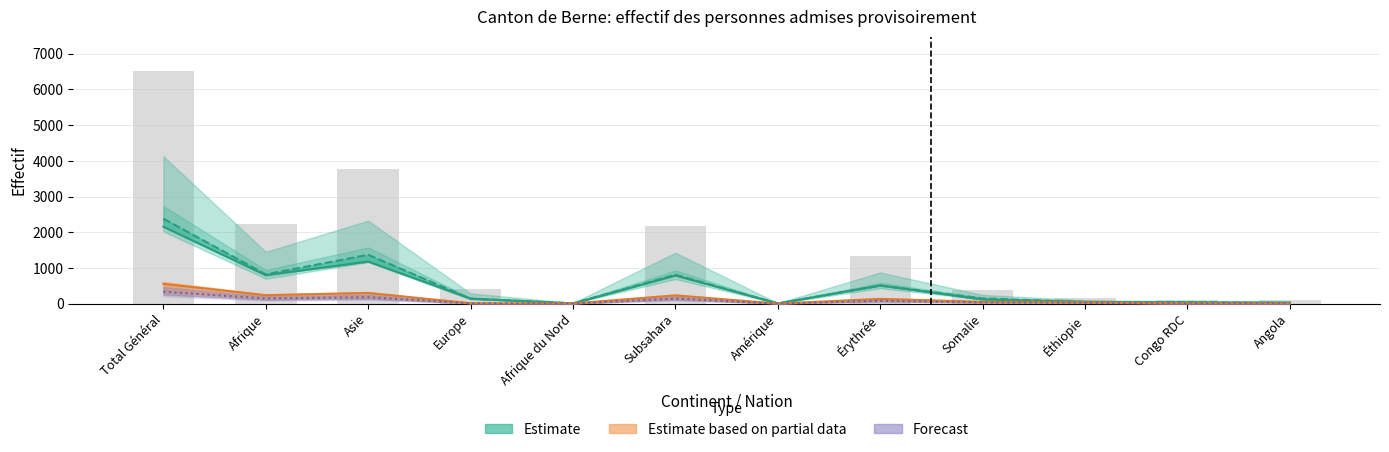

What is the label of the 1st bar from the left?

Total Général